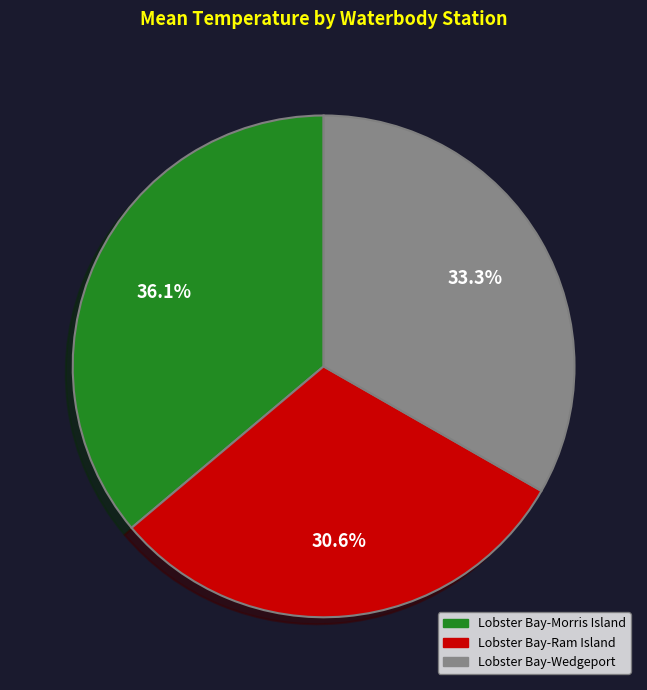

Which category has the biggest portion of the pie?

Lobster Bay-Morris Island